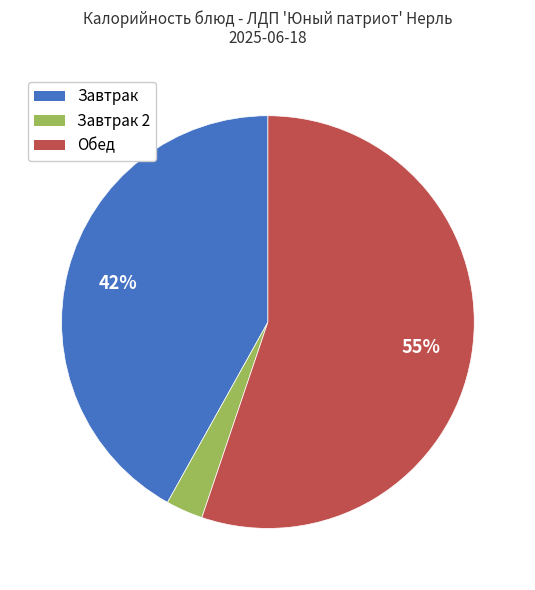

To the nearest percent, what is the difference between the largest and smallest slice percentages?

52%